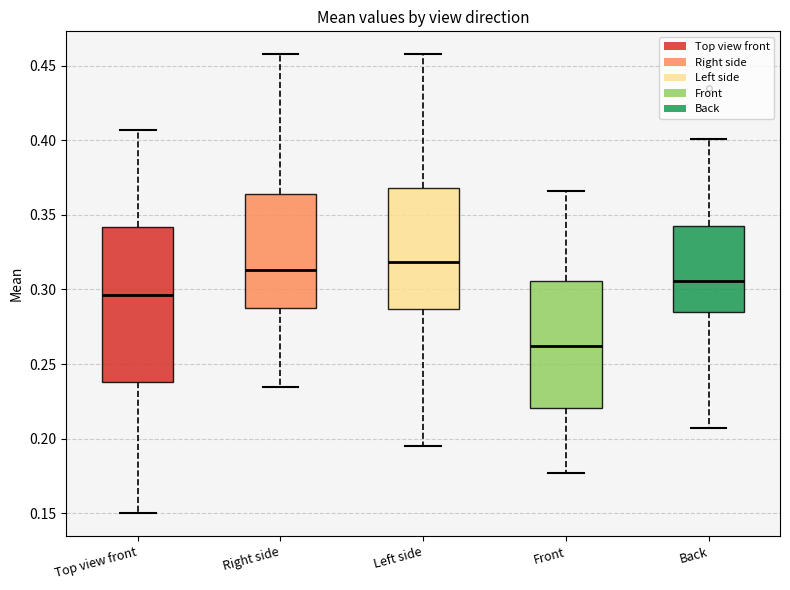

Comparing the boxes themselves (not the whiskers), which one is the tallest?

Top view front